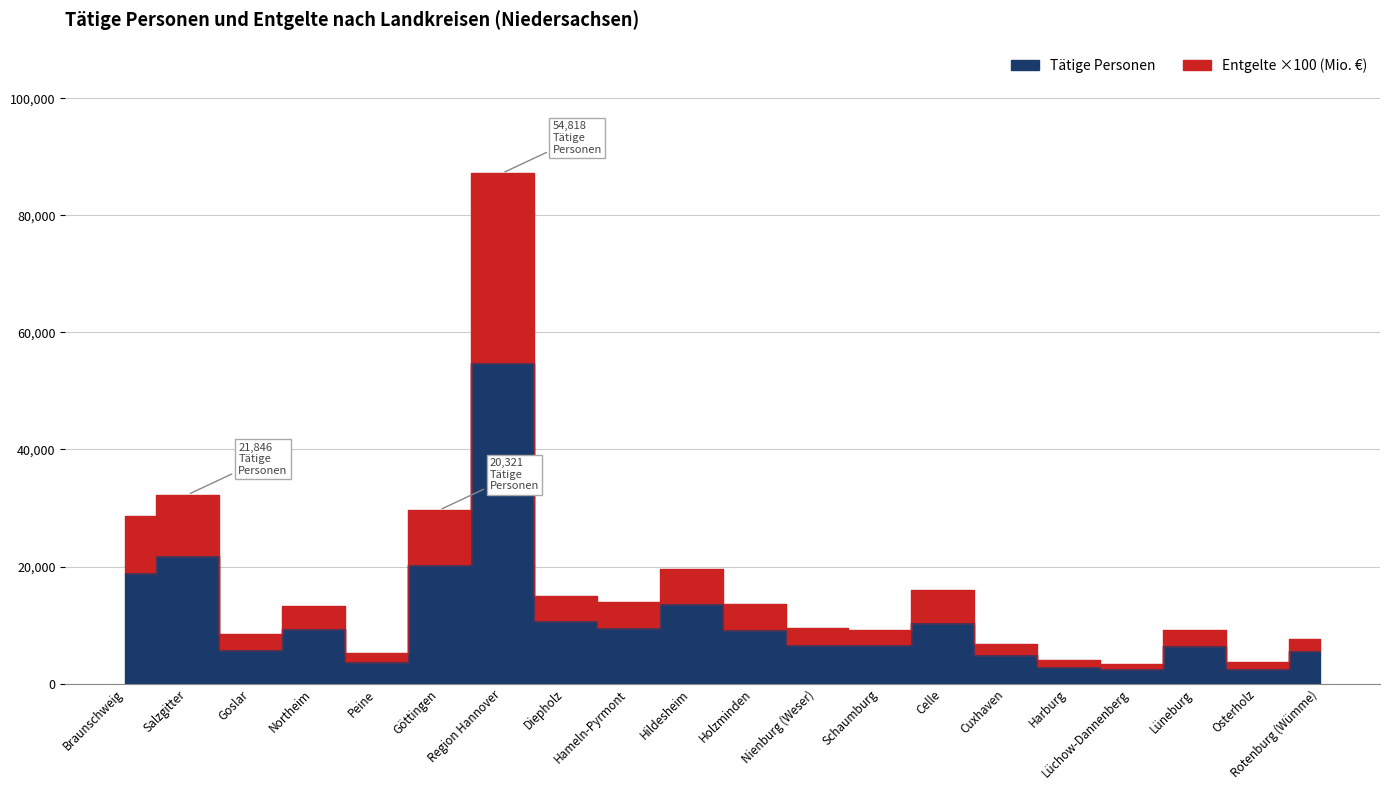

Is this an area chart (filled region under the line)?

No